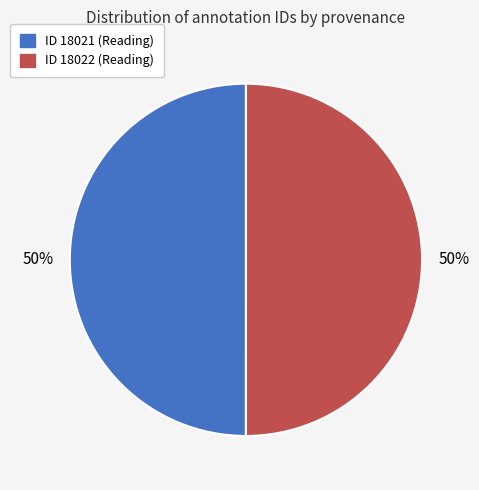

How many segments does this pie chart have?

2